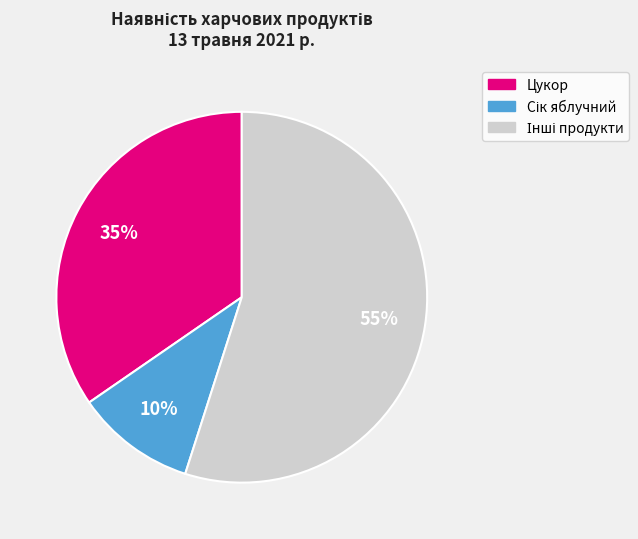

Does any single category account for the majority?

Yes